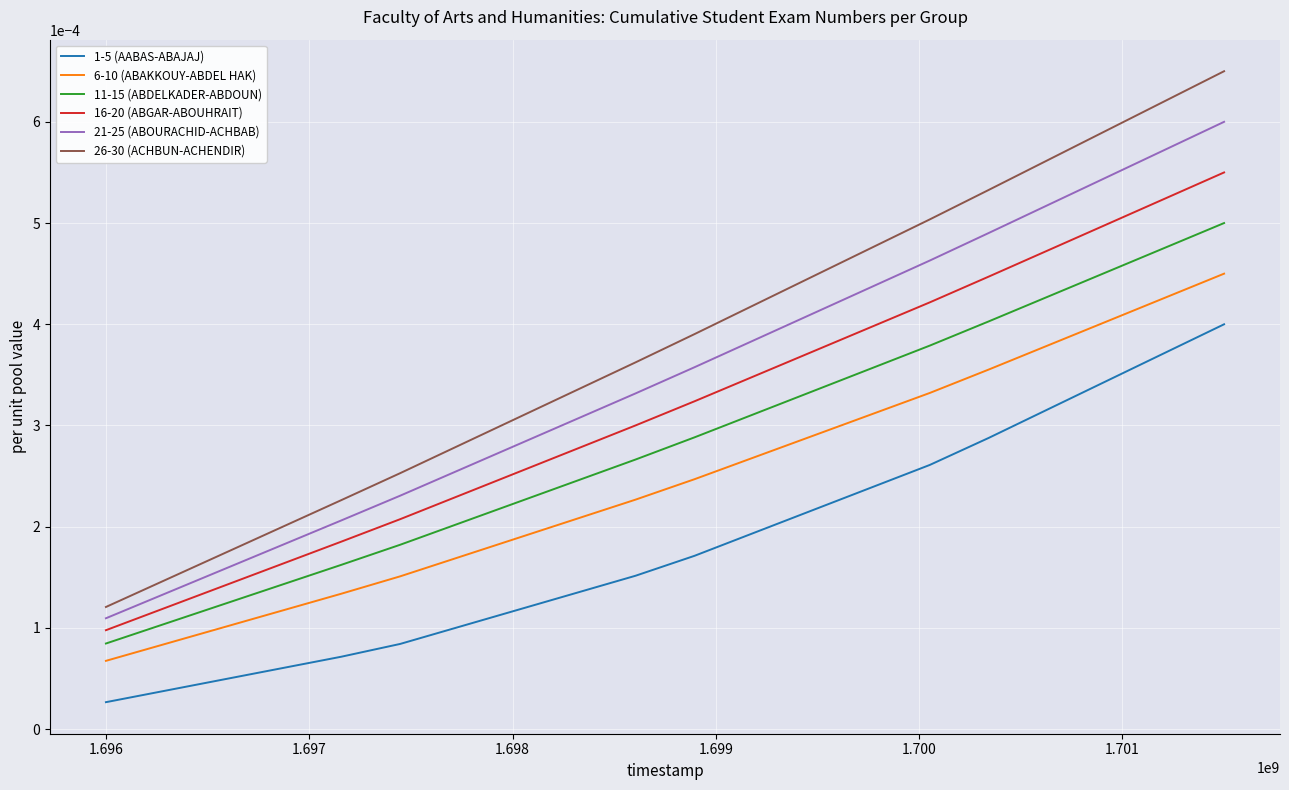

List the series in order of their peak value, highest first.

26-30 (ACHBUN-ACHENDIR), 21-25 (ABOURACHID-ACHBAB), 16-20 (ABGAR-ABOUHRAIT), 11-15 (ABDELKADER-ABDOUN), 6-10 (ABAKKOUY-ABDEL HAK), 1-5 (AABAS-ABAJAJ)